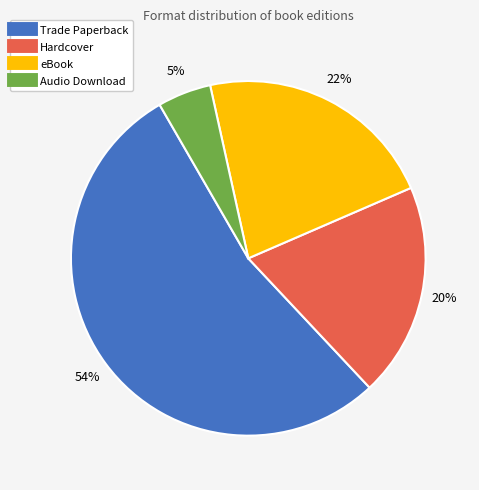

Which category has the biggest portion of the pie?

Trade Paperback